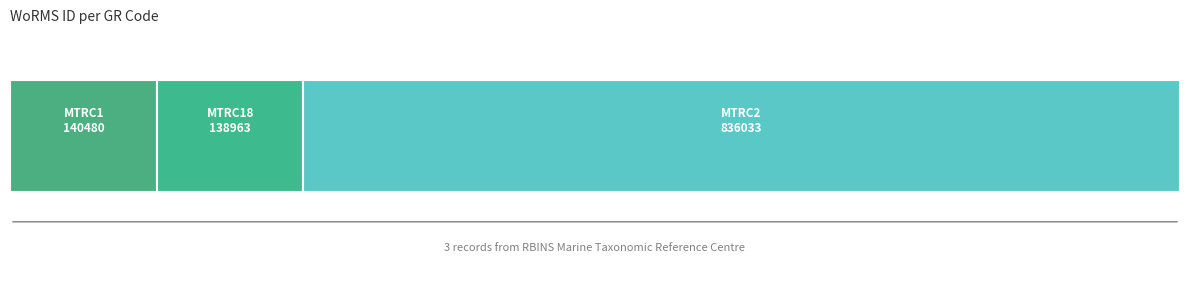

Reading left to right, what are all the values shown in this chart?

140480	138963	836033